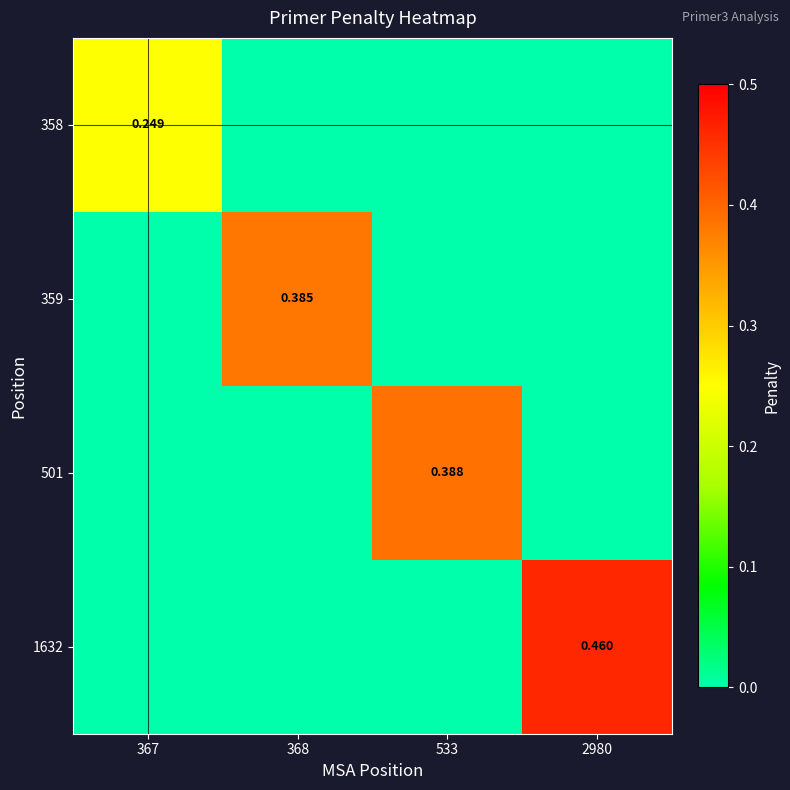

Count the number of categories in the chart.

4